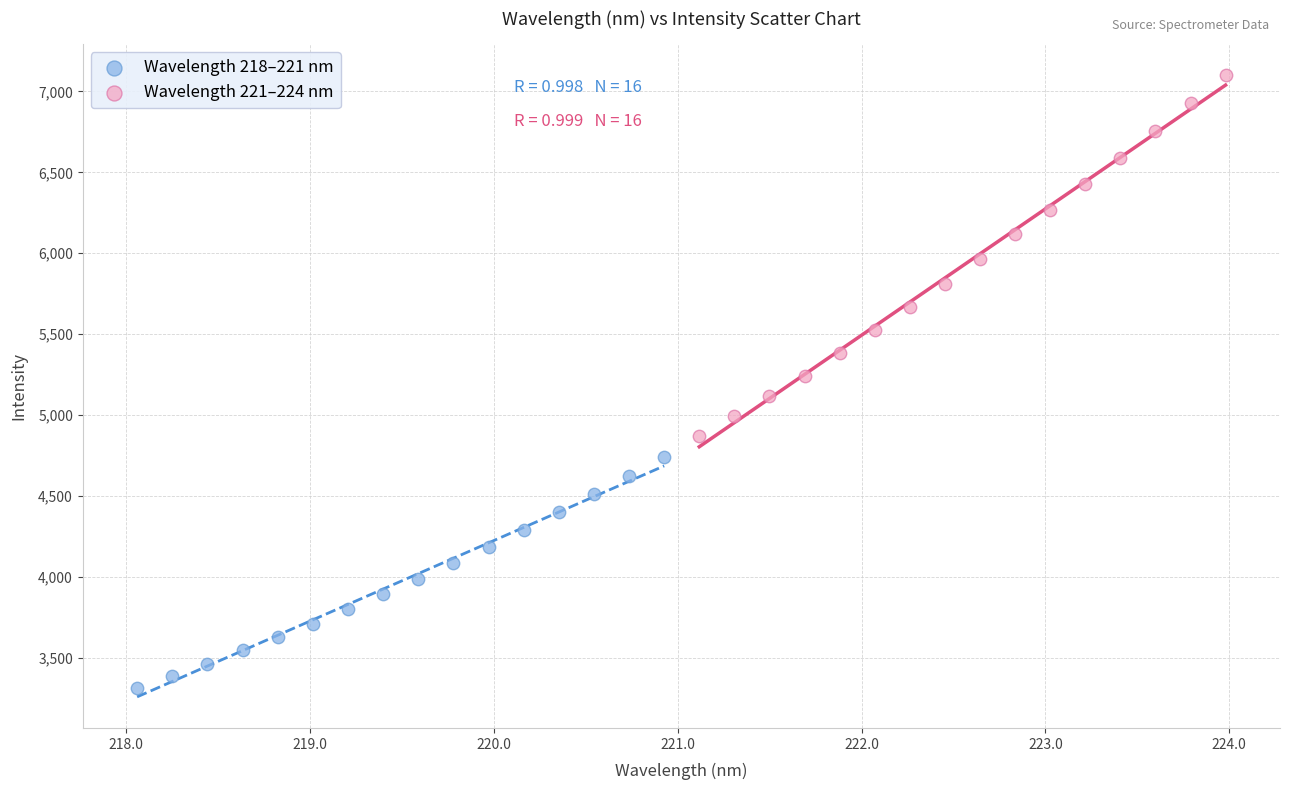

Which series contains the lowest Y value?

Wavelength 218–221 nm